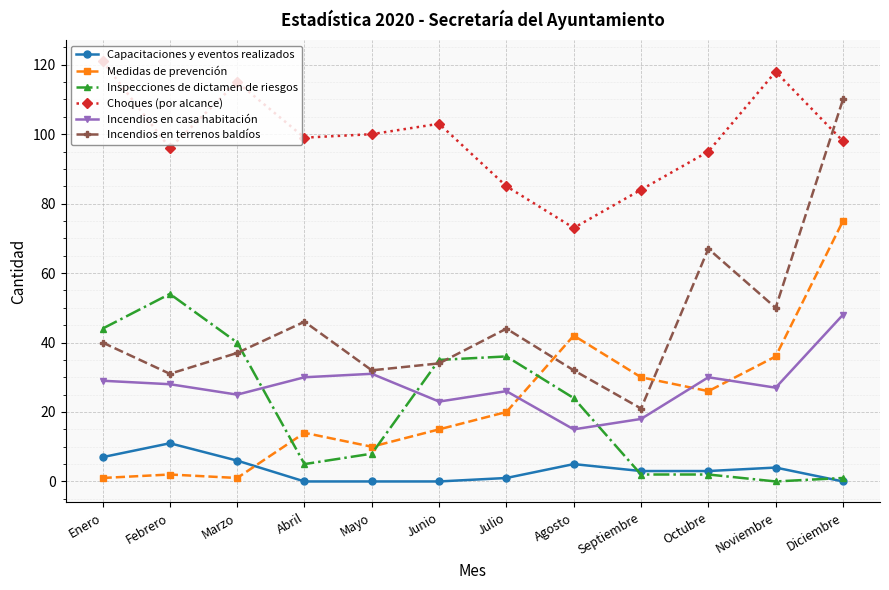

Is it true that Incendios en terrenos baldíos equals 12 at Junio?

False